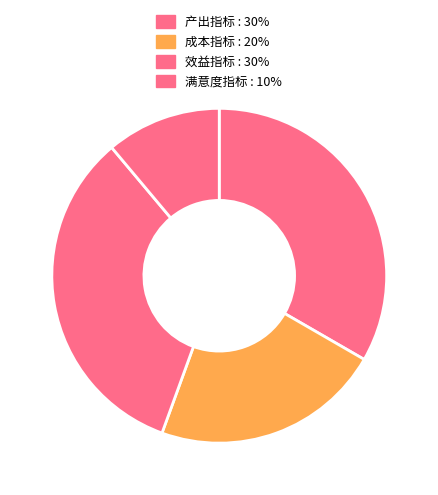

Do 满意度指标 and 产出指标 together represent more than half of the pie?

No